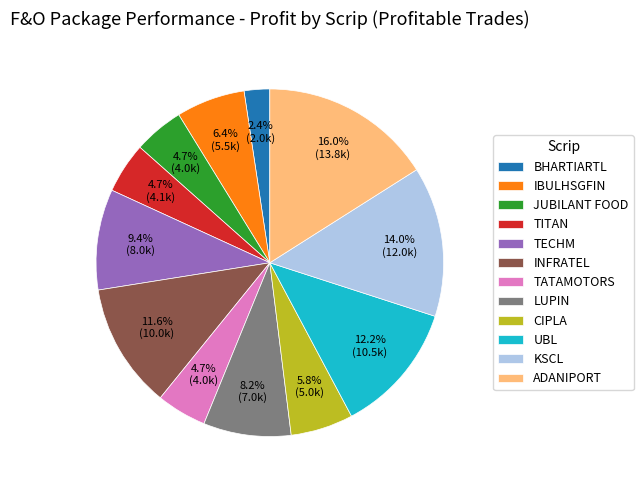

Which slice is the largest?

ADANIPORT